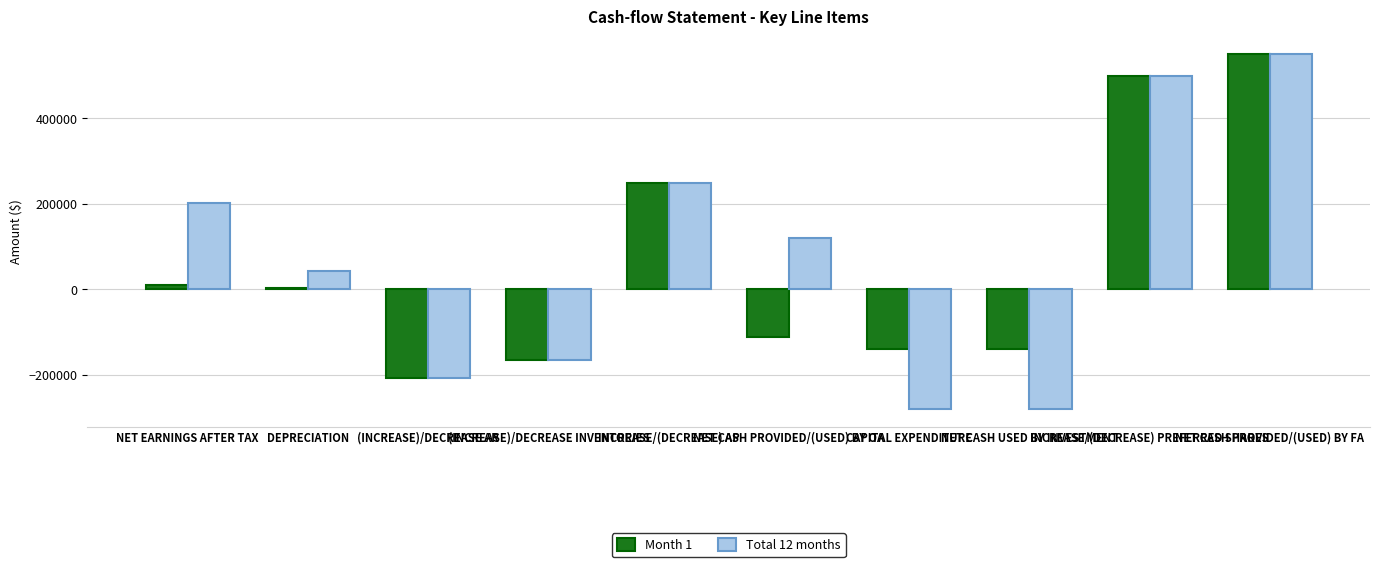

How many bars are there in each group?

2